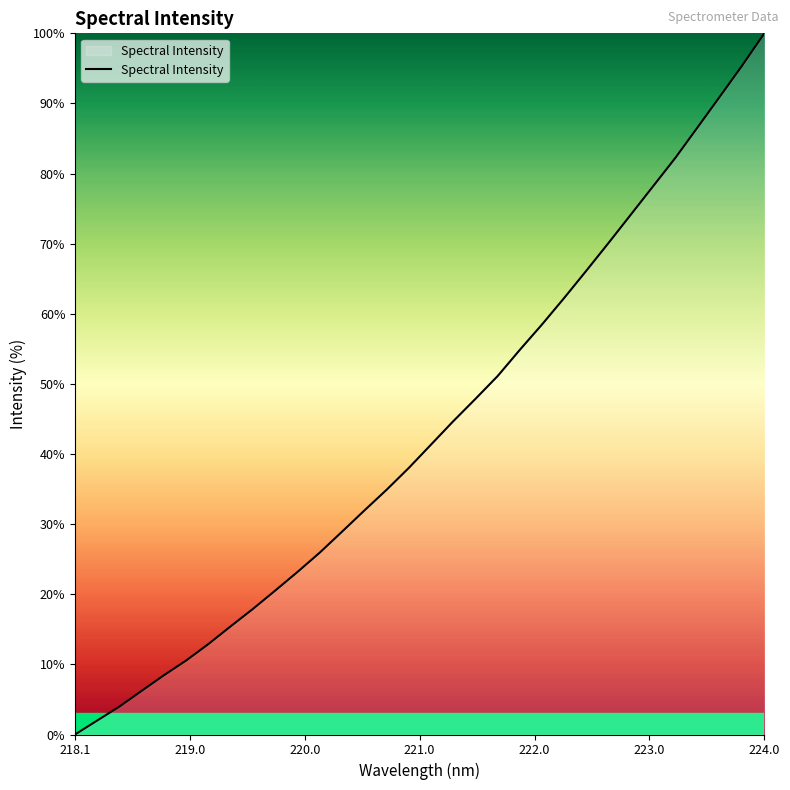

What is the difference between the maximum and minimum values?

100.0